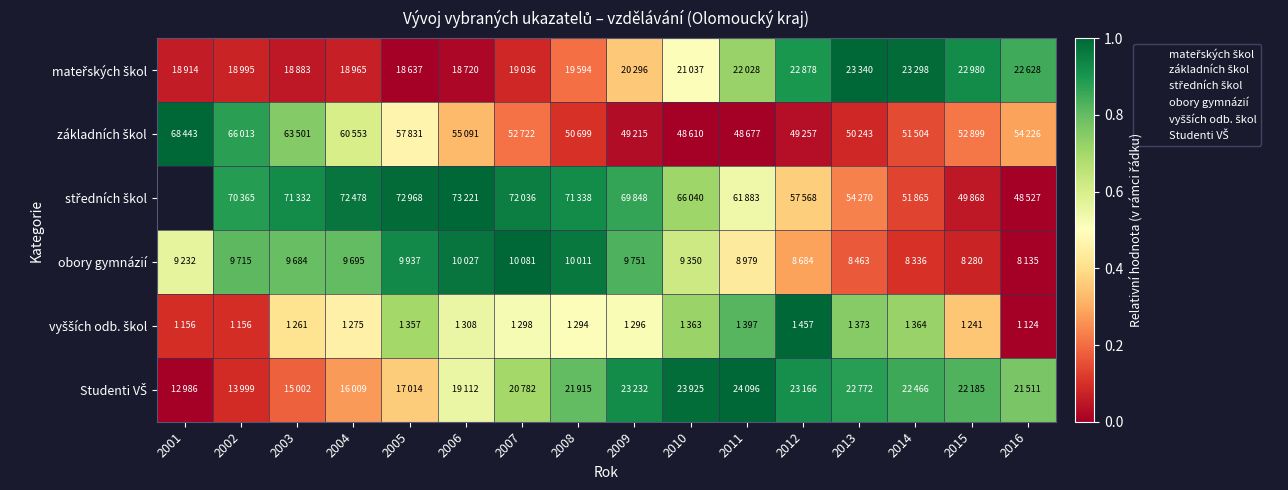

The vyšších odb. škol series shows 0.8 at 2008. True or false?

False